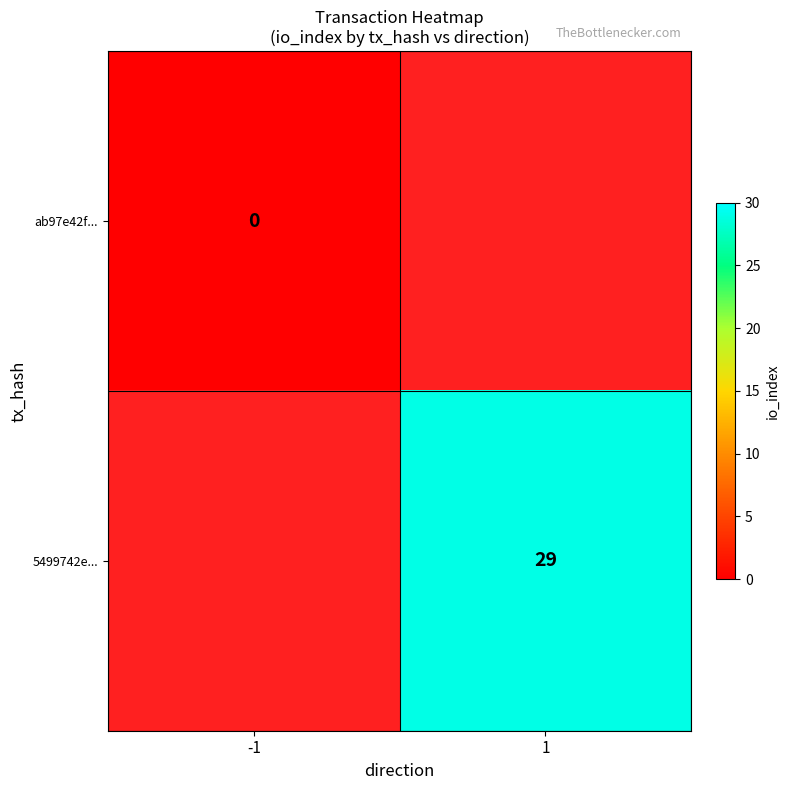

Rank the categories by ab97e42f... value from lowest to highest.

-1, 1